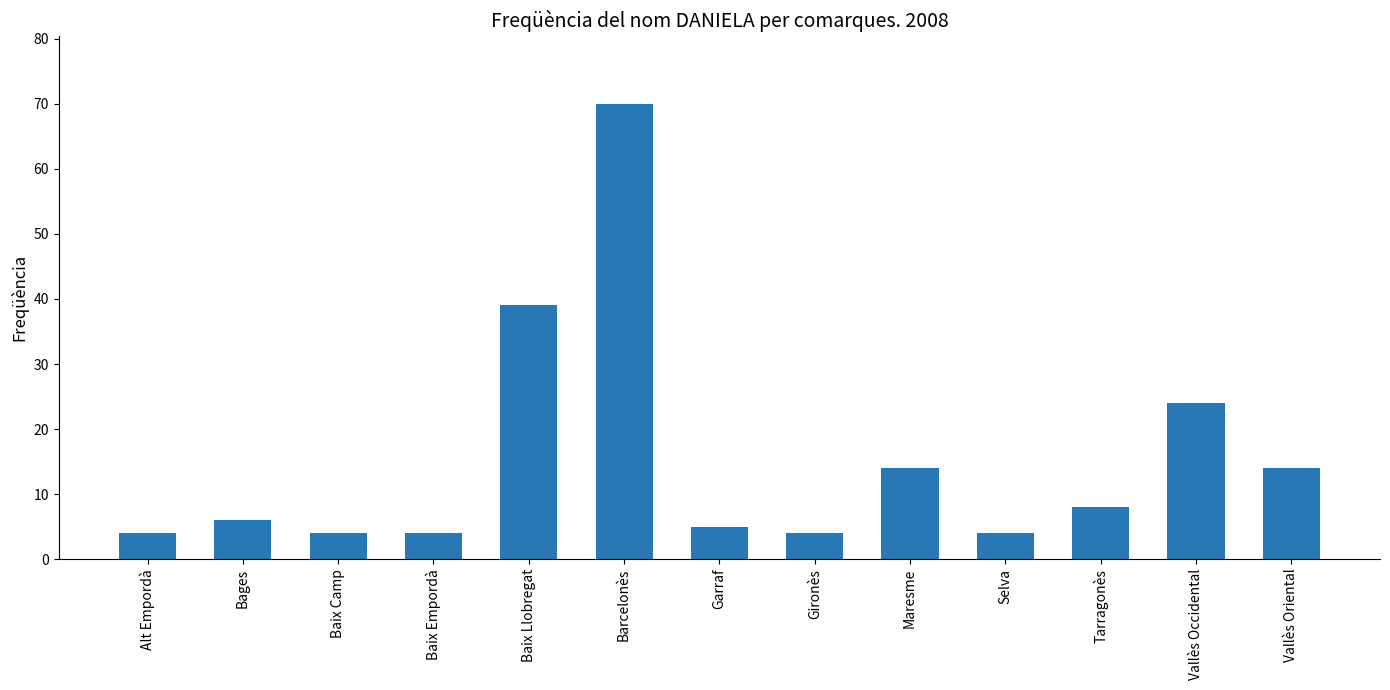

Does the chart contain stacked bars?

No